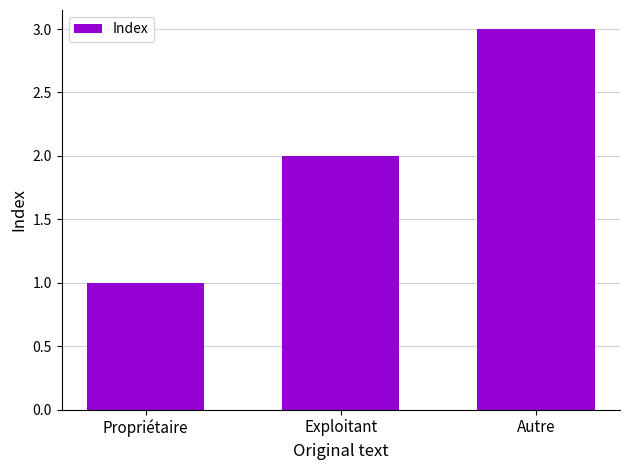

The value at Autre is 3. True or false?

True